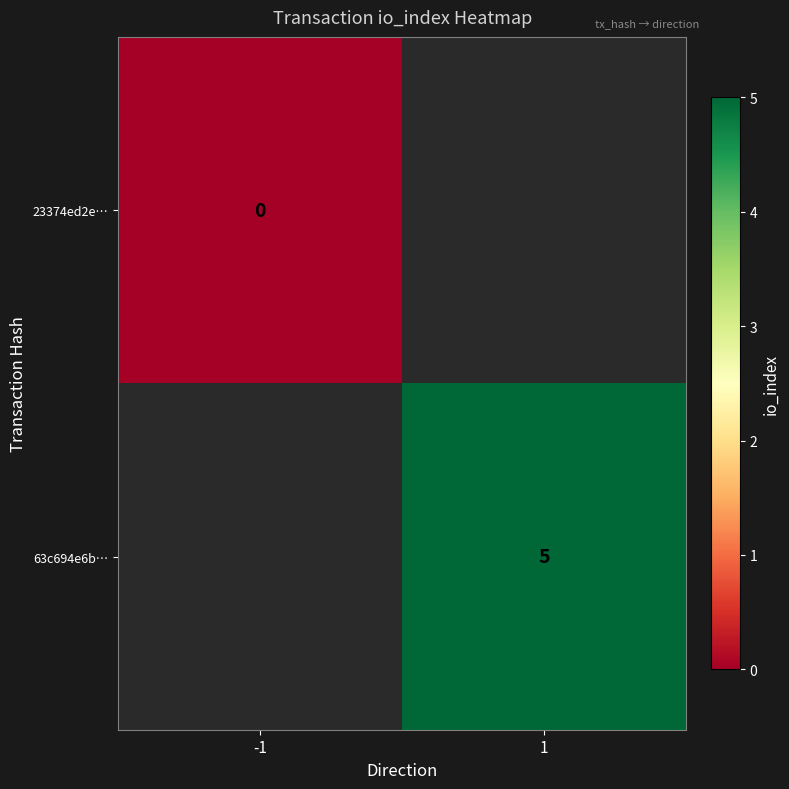

The 63c694e6b… series shows 5 at 1. True or false?

True